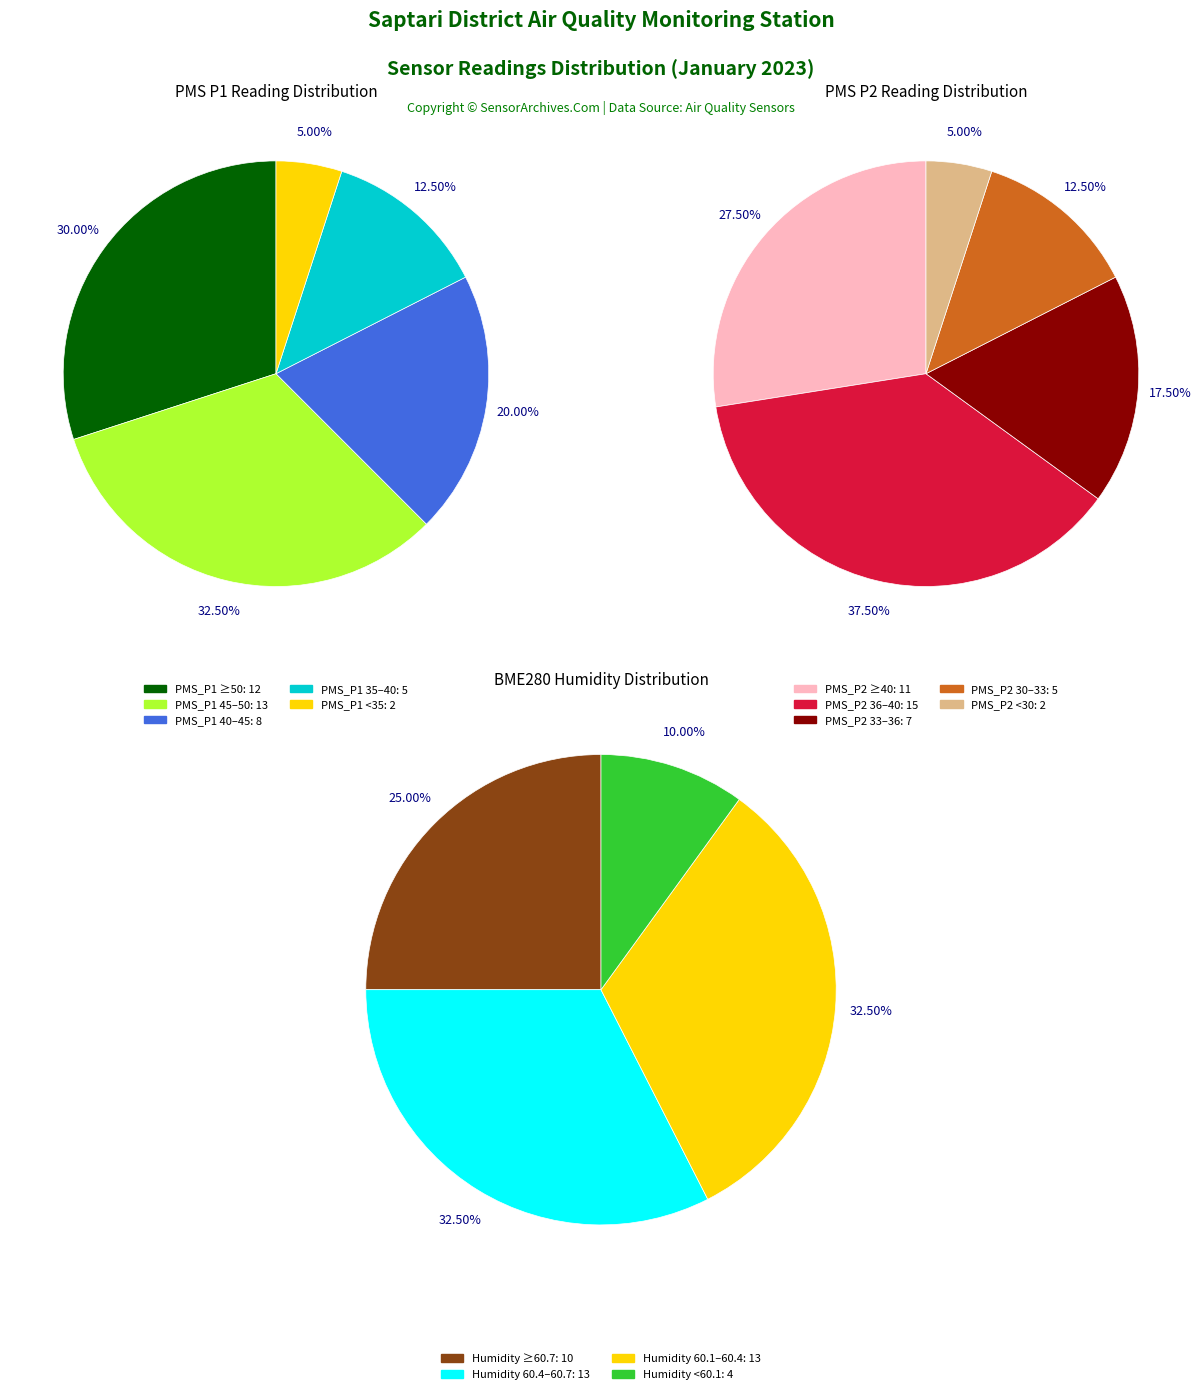

The 01:14 slice represents 1% of the pie. True or false?

False